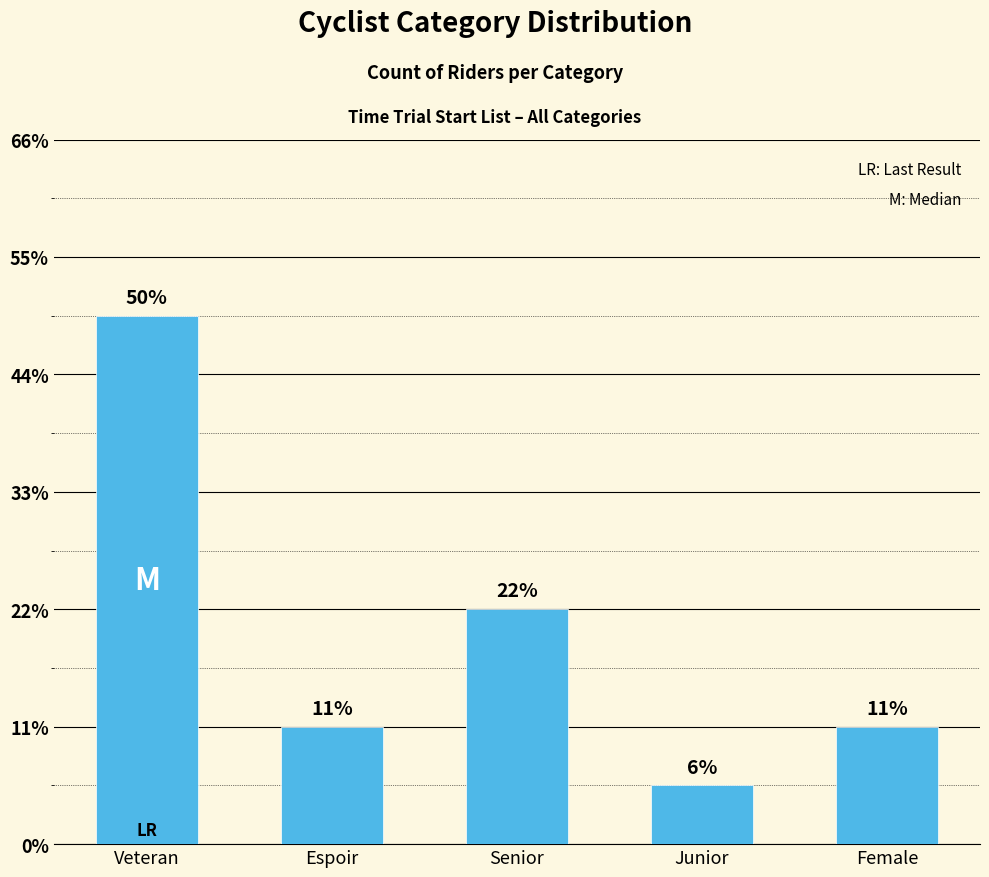

At which label does the data first exceed 2?

Veteran